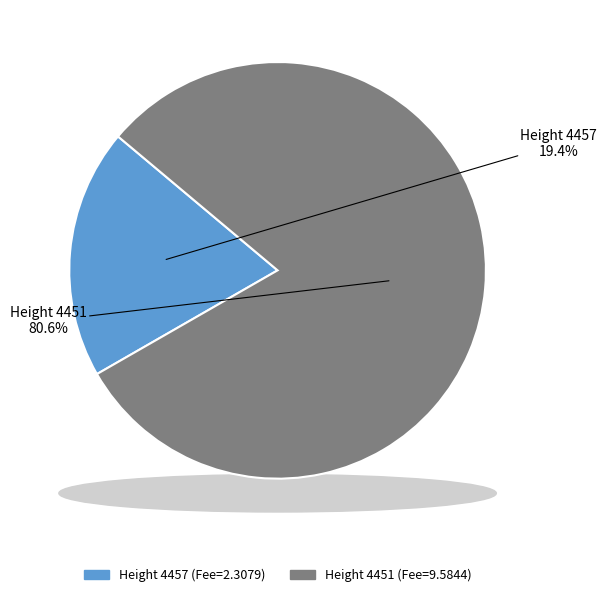

How much of the chart is everything except 4457?

80.6%